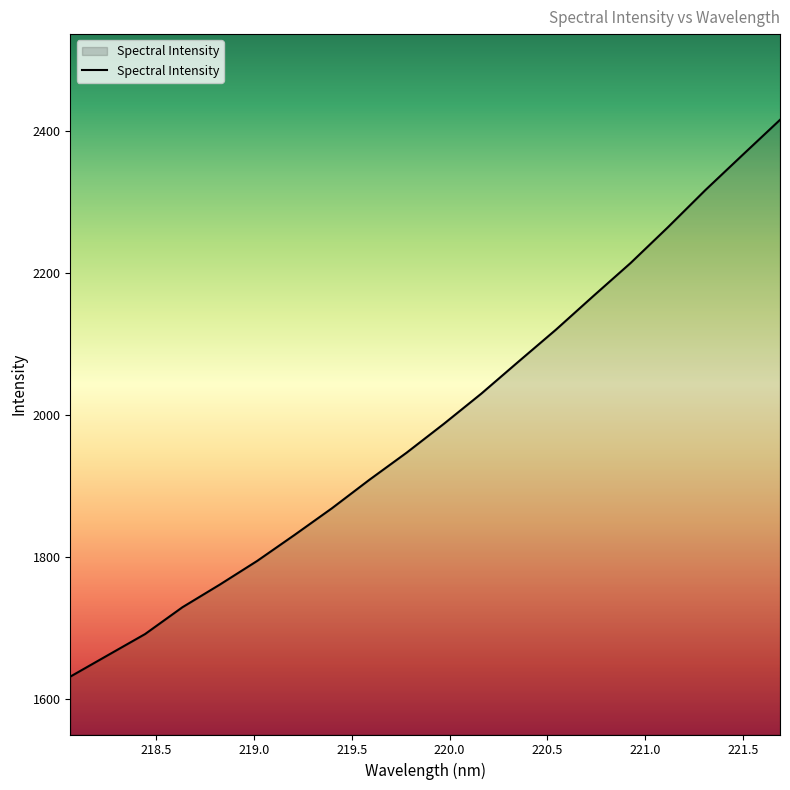

What is the smallest value displayed?

1631.1